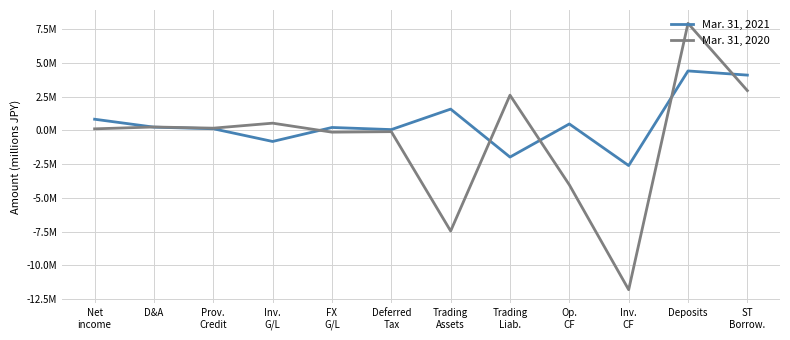

What are all the series names shown in the legend?

Mar. 31, 2021, Mar. 31, 2020